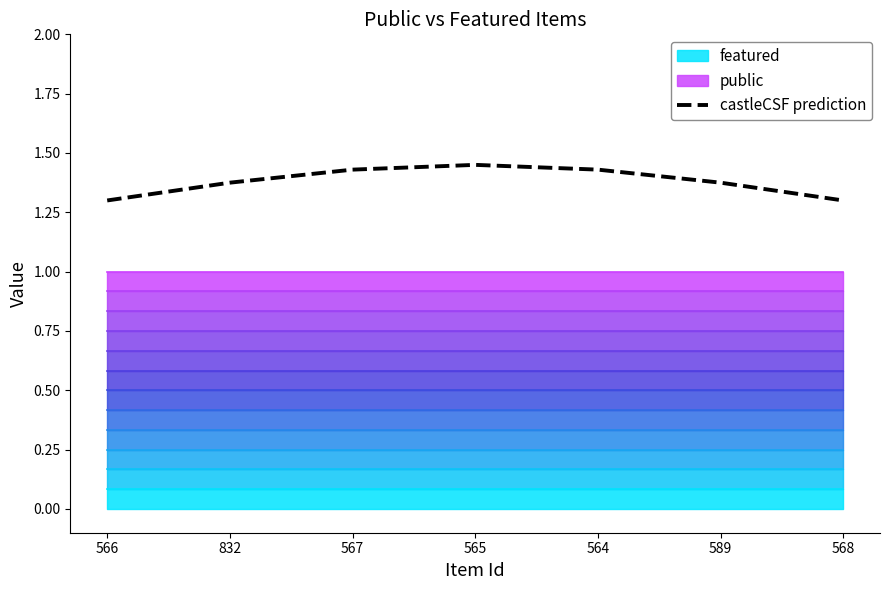

At which label is the value closest to 1?

566